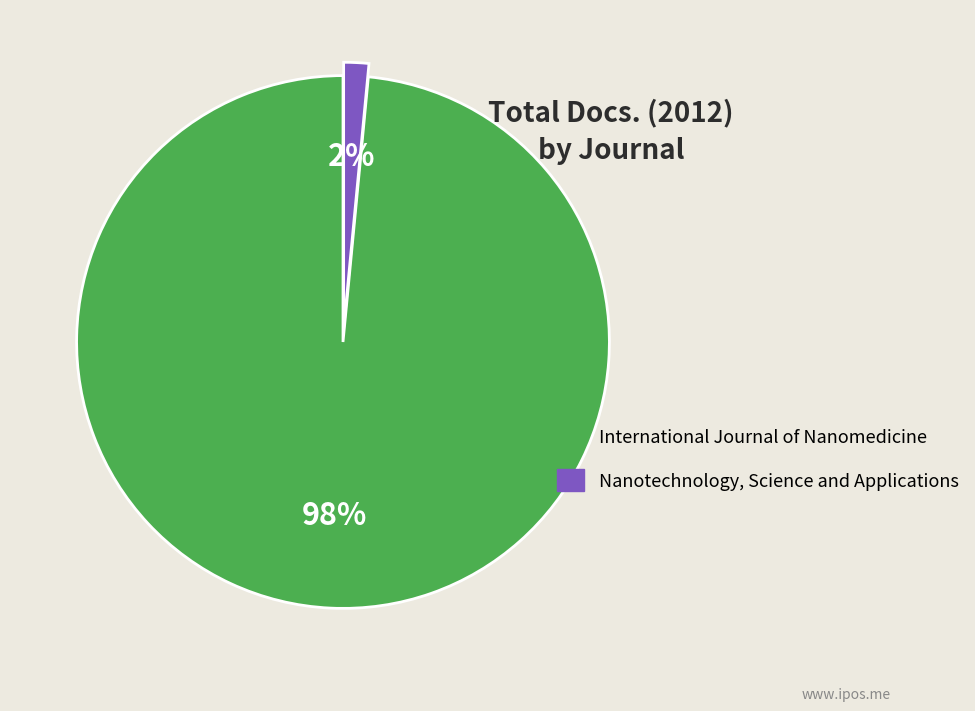

To the nearest percent, what percentage of the pie is International Journal of Nanomedicine?

98%